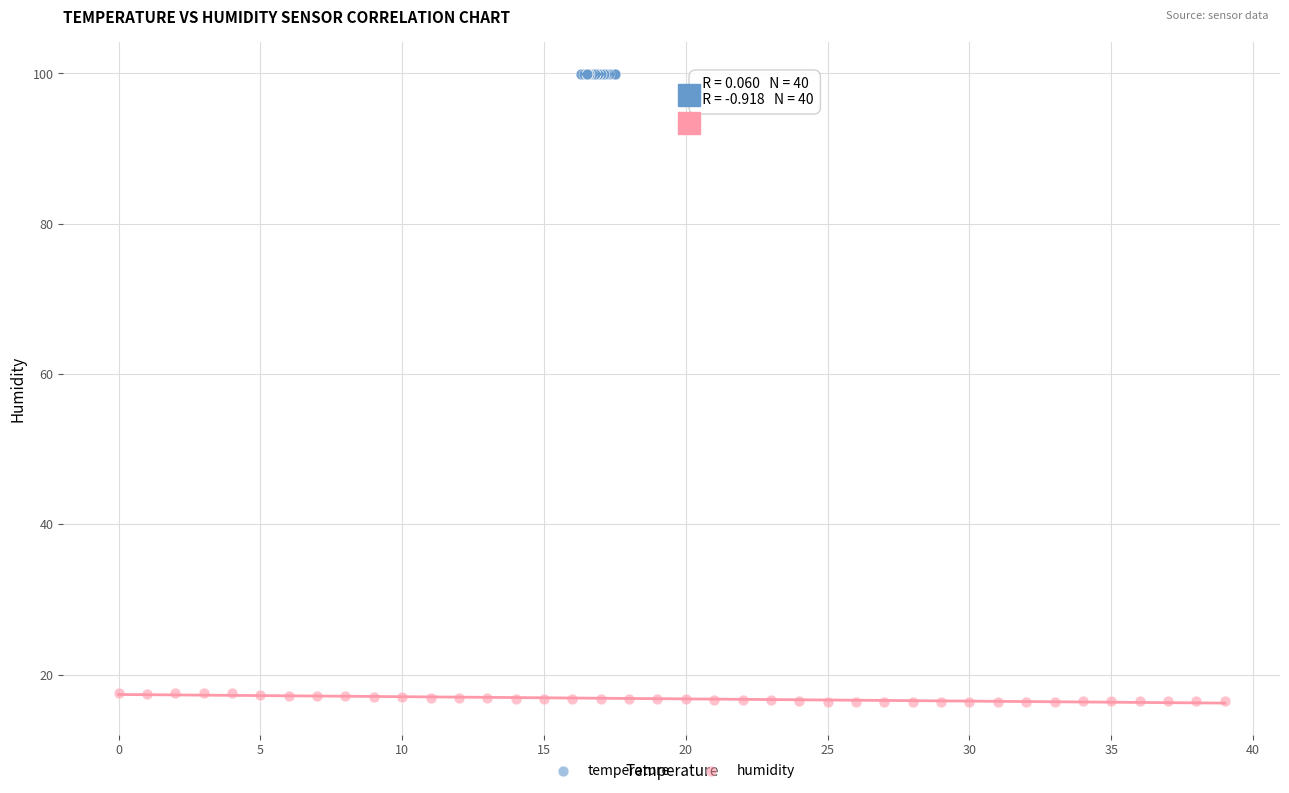

Which series contains the highest Y value?

temperature